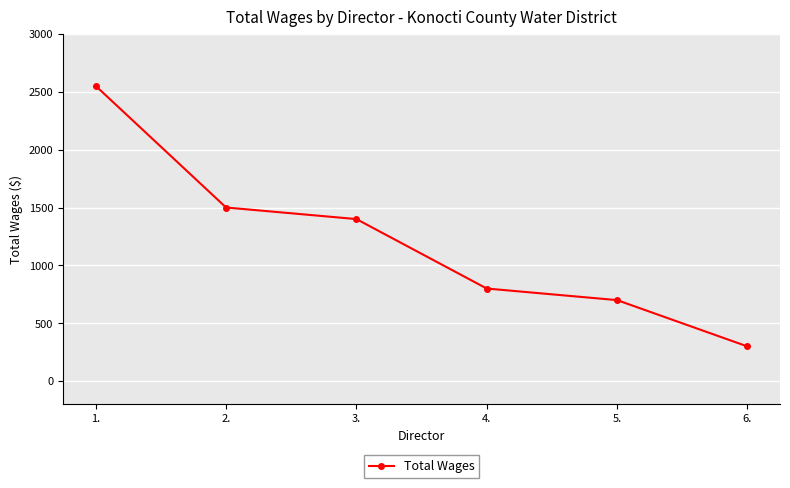

What is the label of the 6th point from the left?

6.